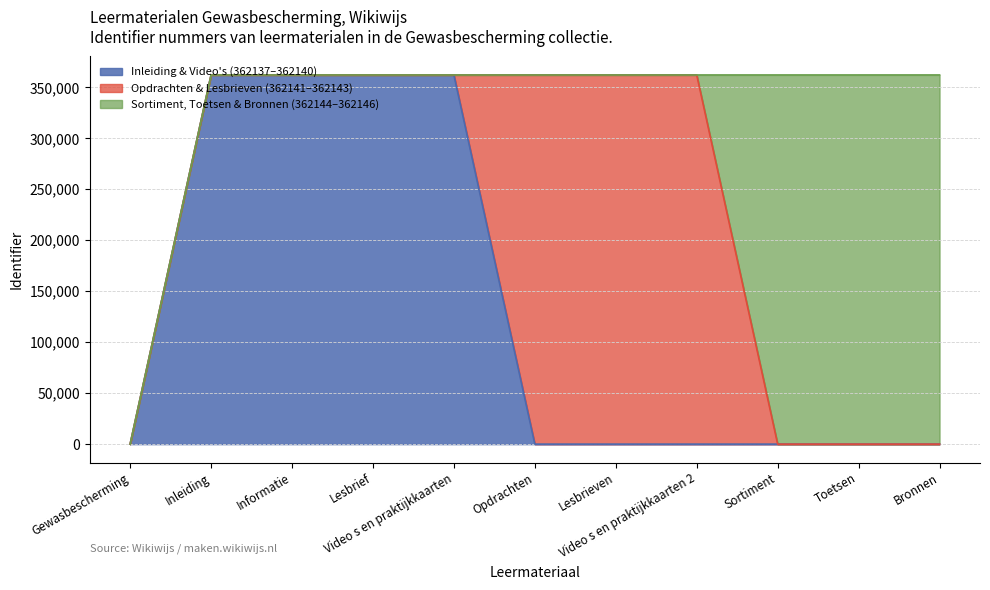

Is it true that the value at Inleiding is 81730?

False